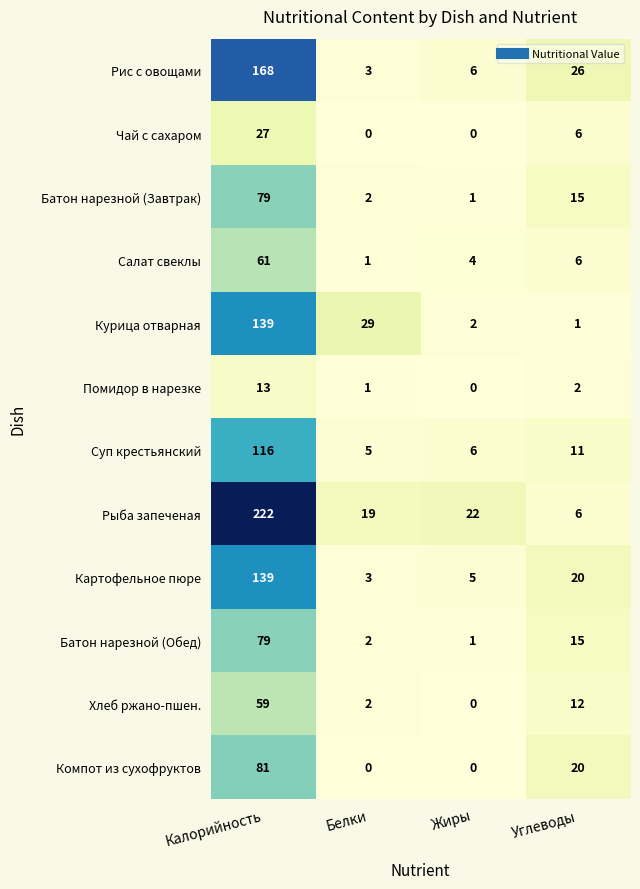

What is the sum of all Суп крестьянский values?

138